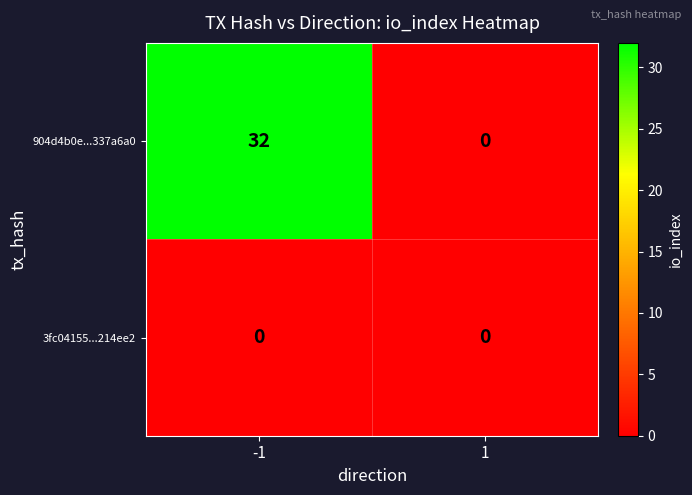

At which category is the sum across all series the highest?

-1